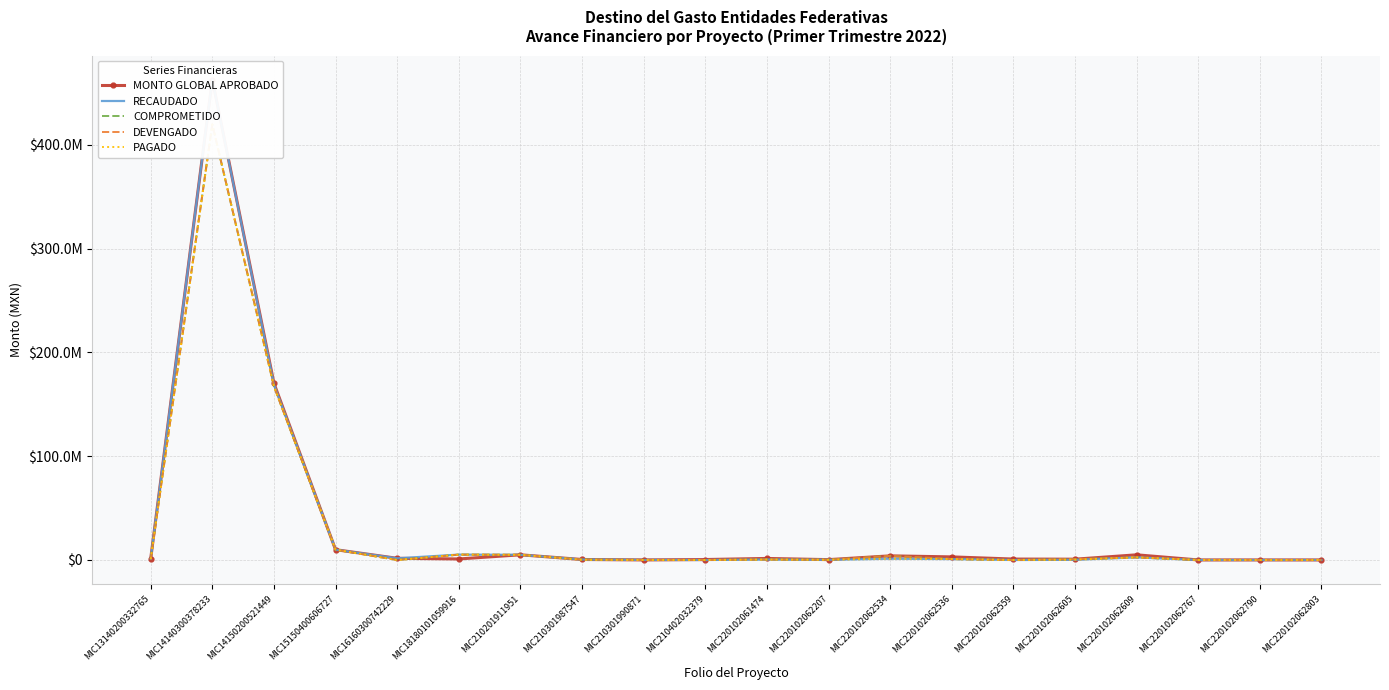

True or false: COMPROMETIDO and DEVENGADO cross at least once.

False